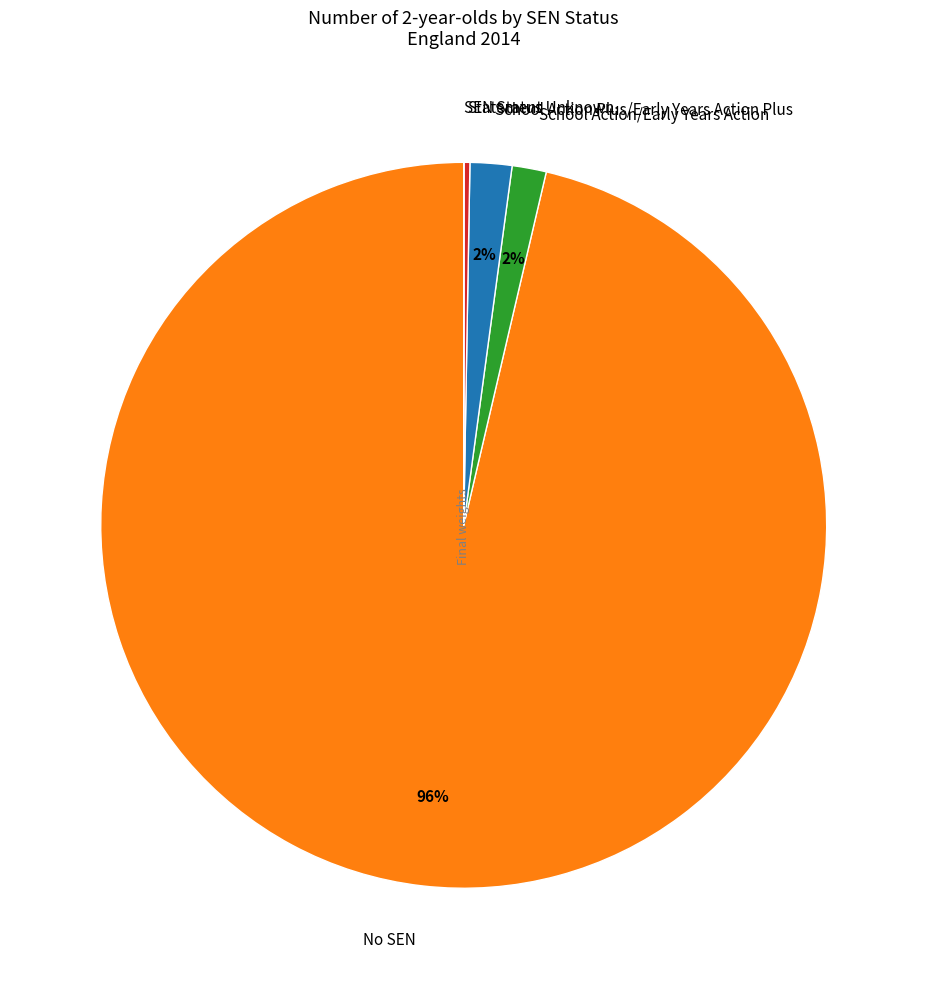

Is No SEN the majority of the pie?

Yes